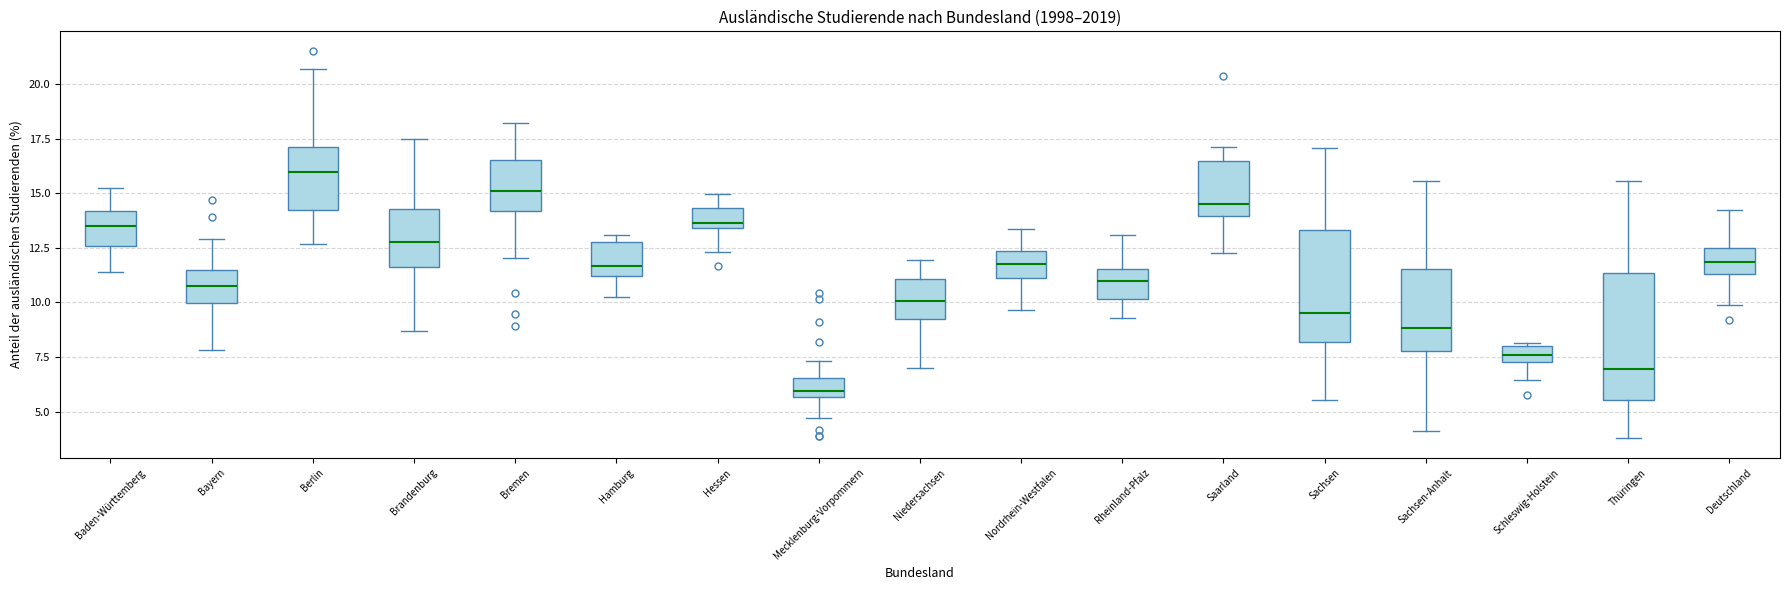

Comparing the boxes themselves (not the whiskers), which one is the tallest?

Thüringen